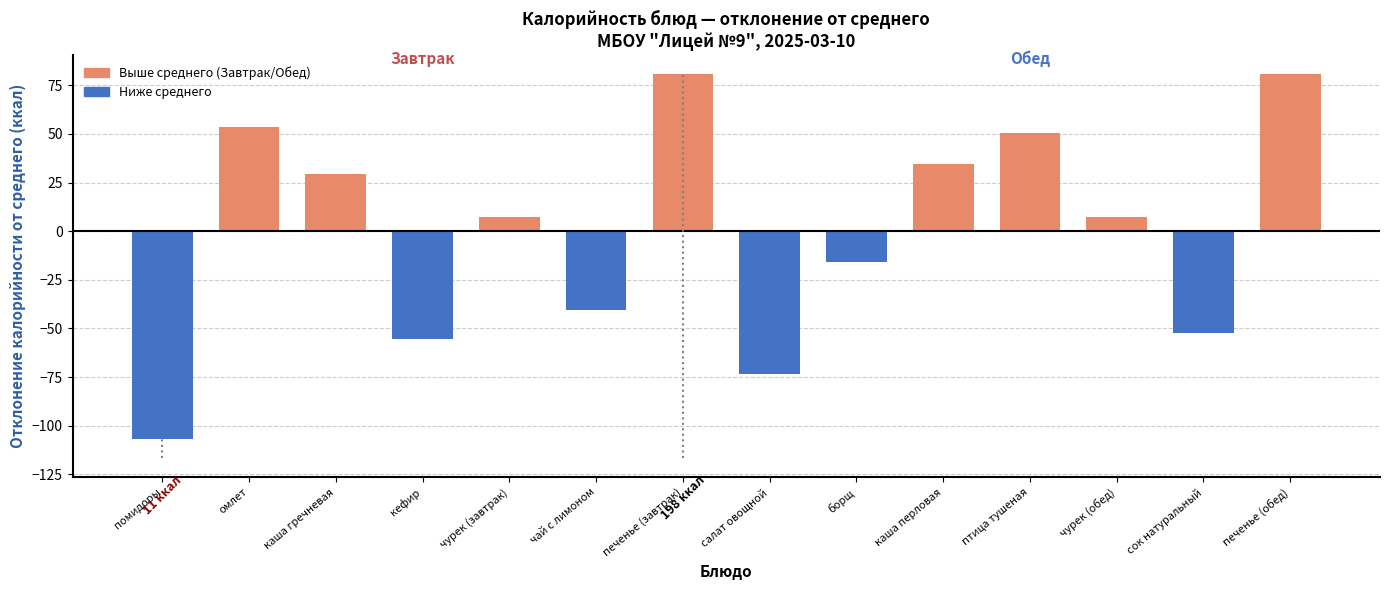

Reading right to left, transcribe all the data shown in this chart.

80.7	-52.2	7.4	50.4	34.4	-15.6	-73.2	80.7	-40.6	7.4	-55.5	29.4	53.4	-106.6